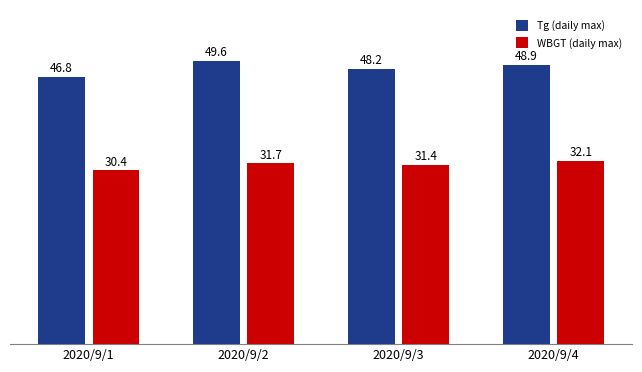

What is the value of the WBGT (daily max) bar at the 2nd from the left?

31.7